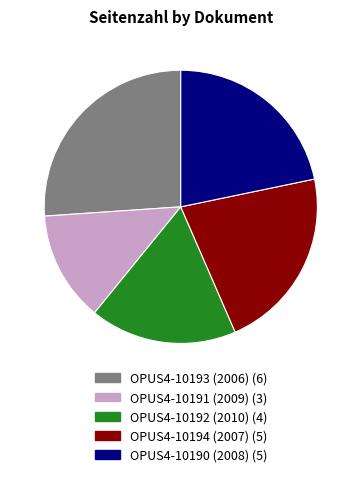

Combined, do OPUS4-10191 (2009) and OPUS4-10192 (2010) account for over 50%?

No